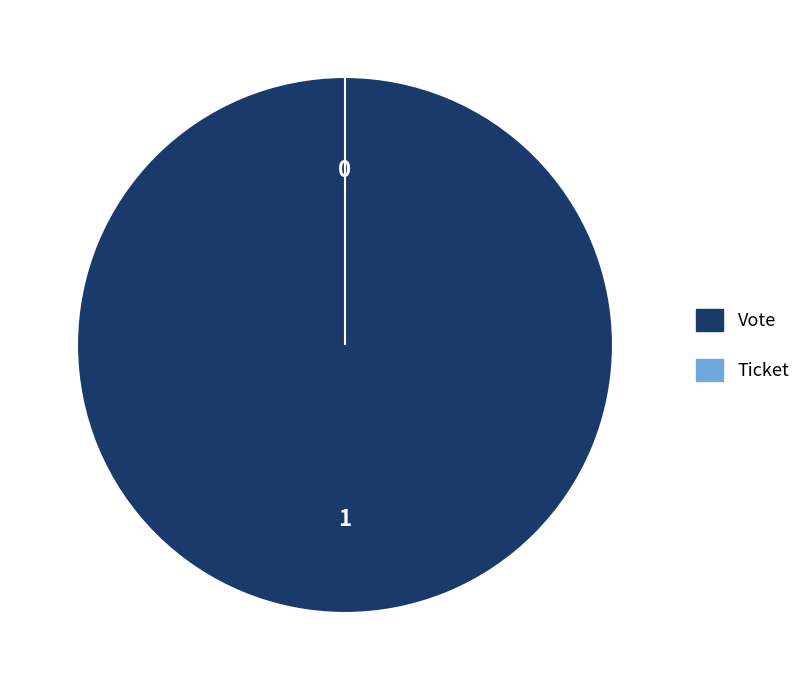

Which category has the smallest portion of the pie?

Ticket